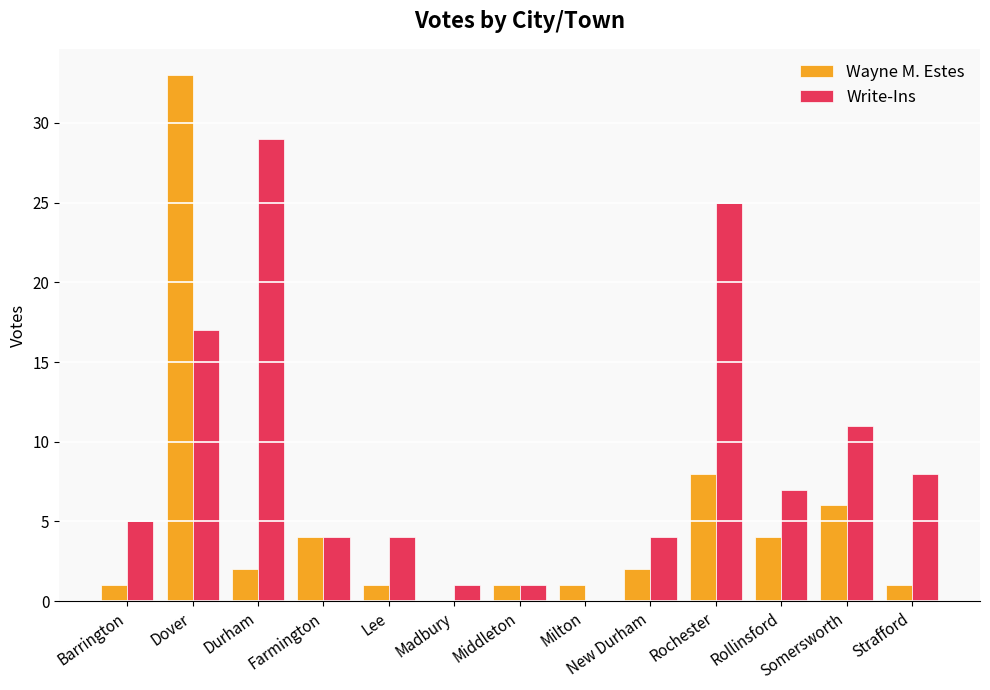

Which series changed the most between Dover and Rollinsford?

Wayne M. Estes